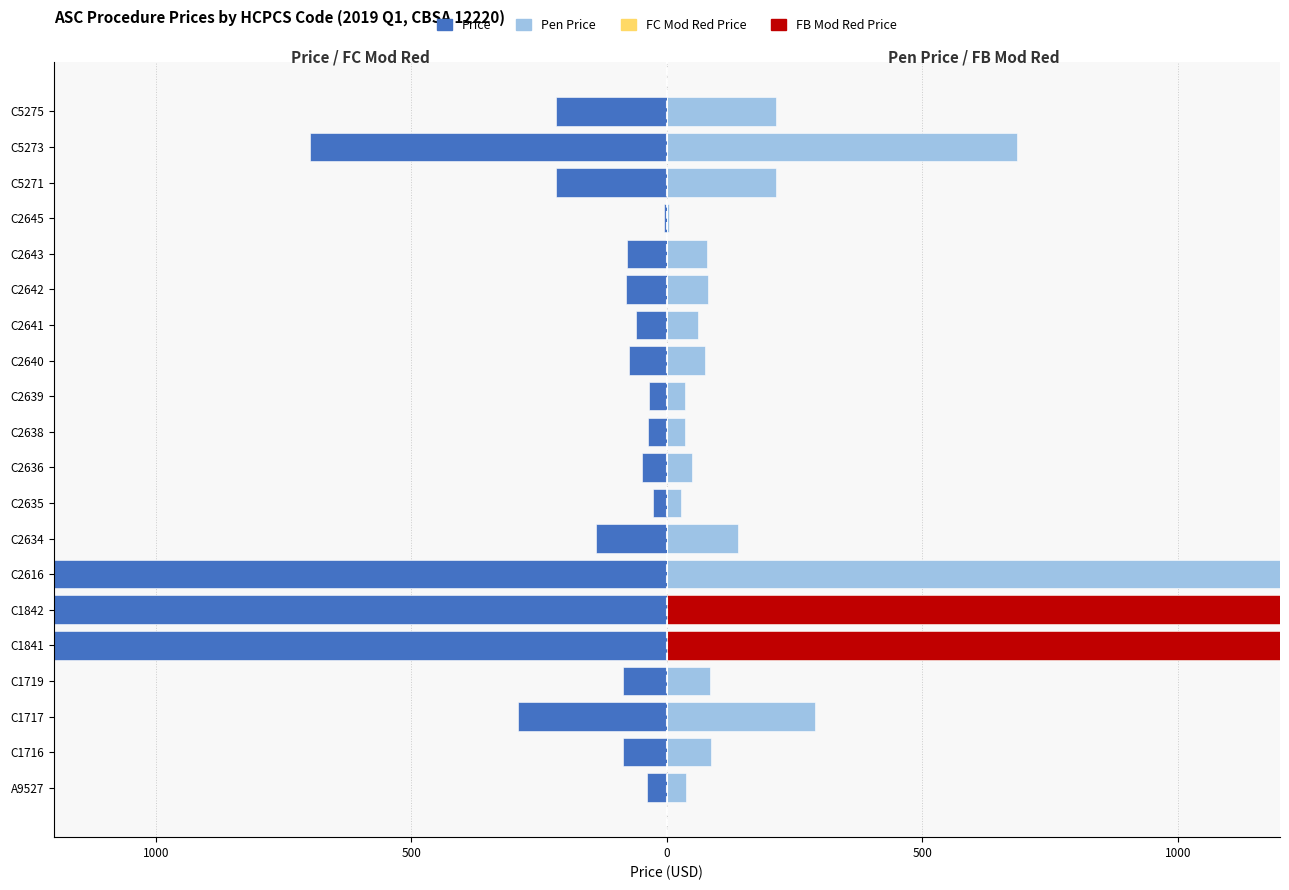

What is the sum of all FB Mod Red Price values?

144616.2